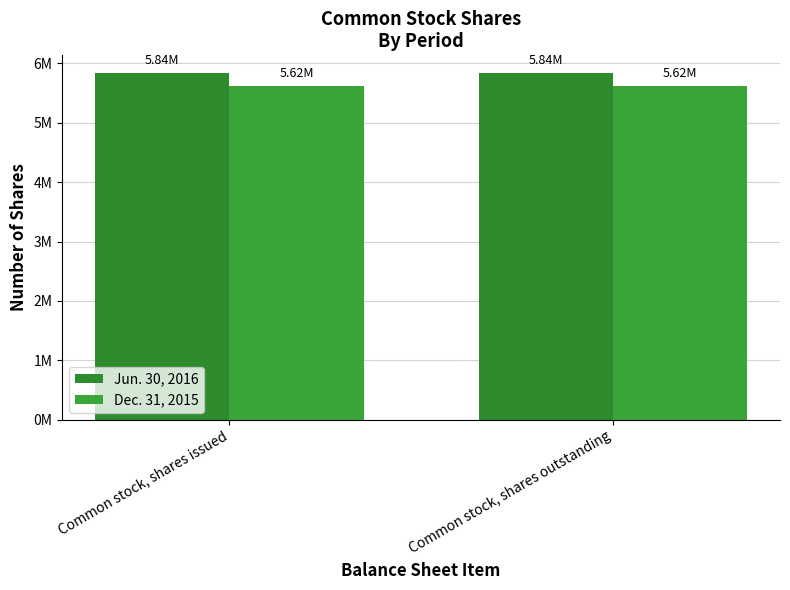

What is the sum of all Jun. 30, 2016 values?

11684924